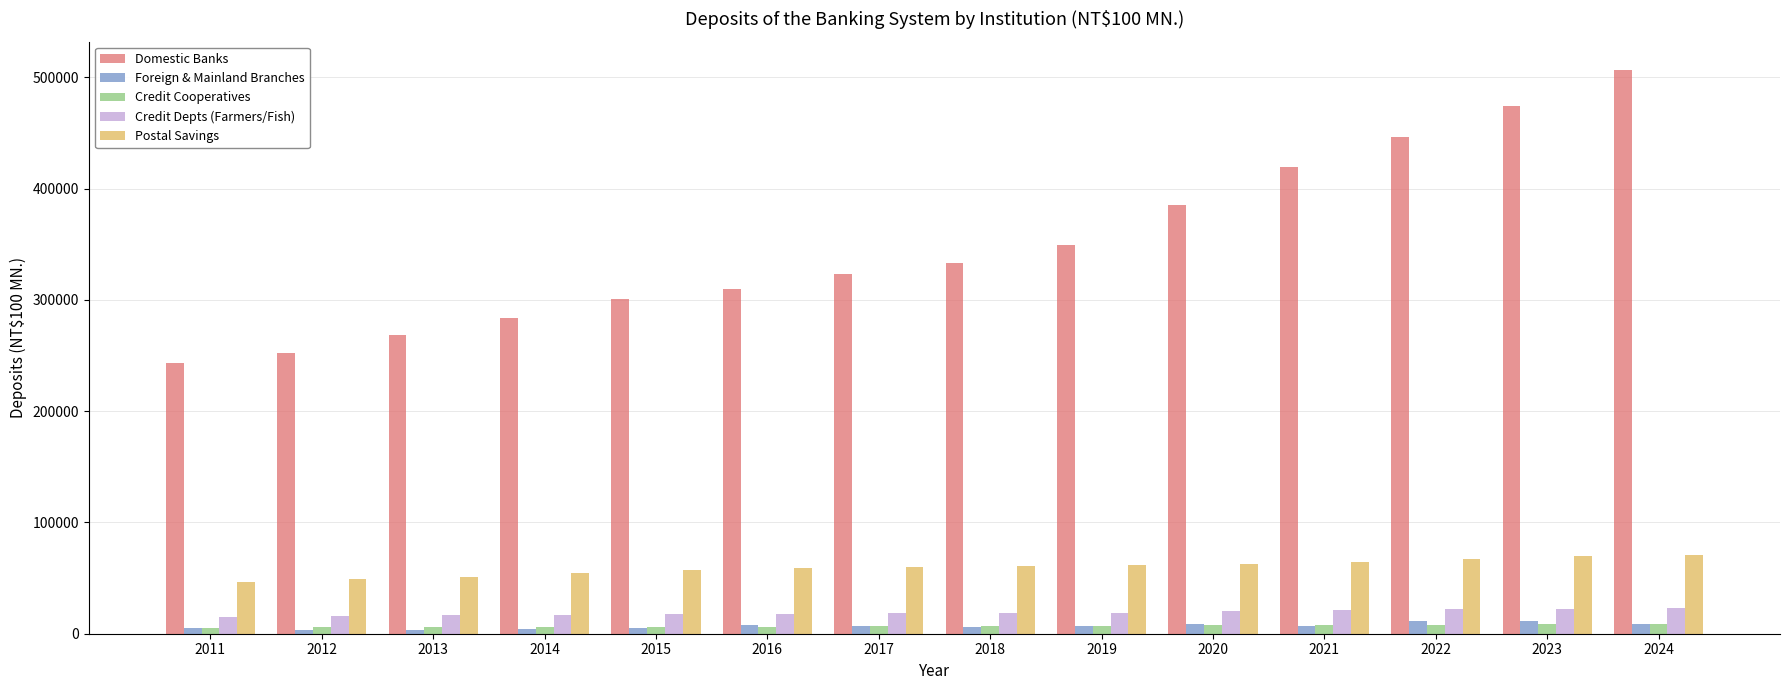

Which series changed the most between 2014 and 2021?

Domestic Banks